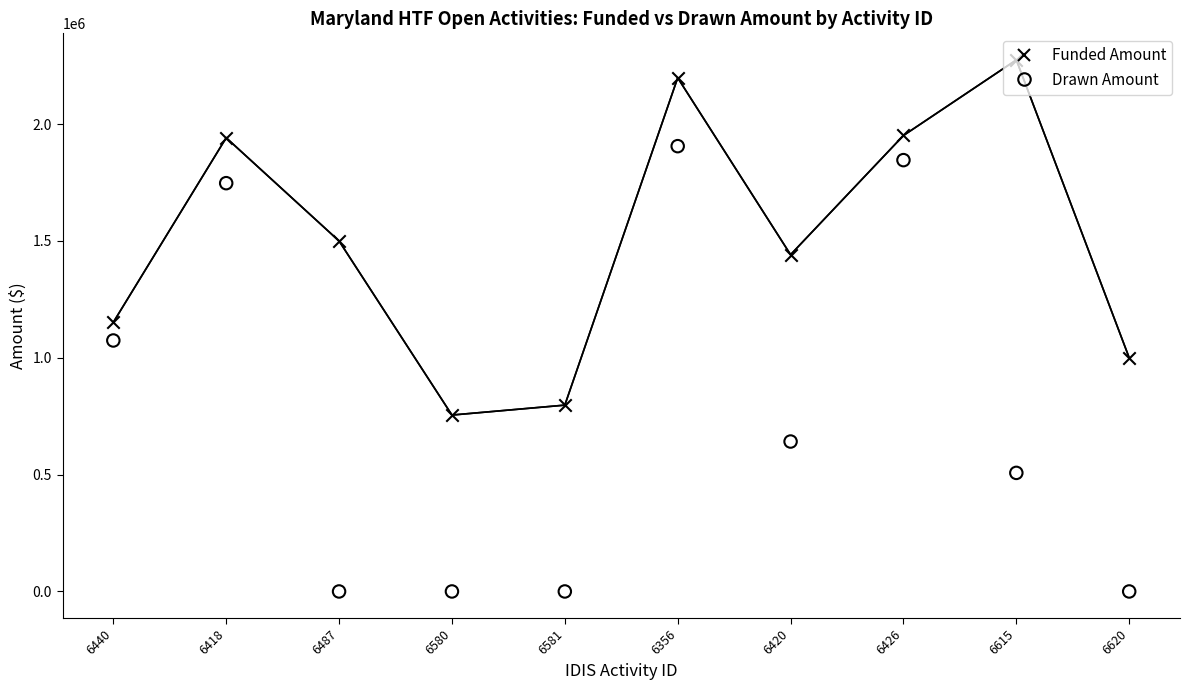

What is the total value across all series at 6487?

1500000.0